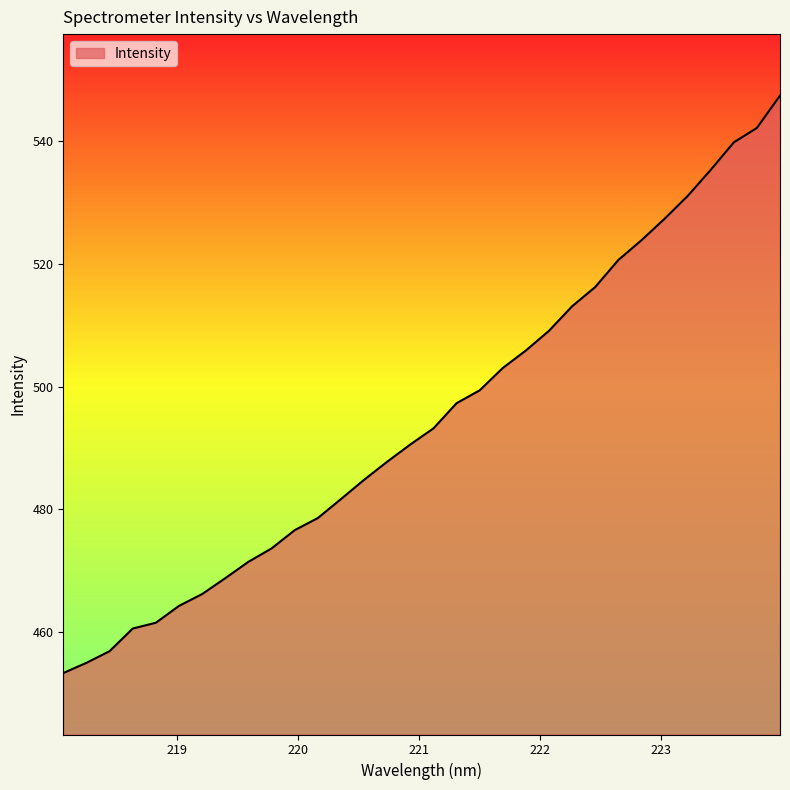

What is the minimum value shown in the chart?

453.4